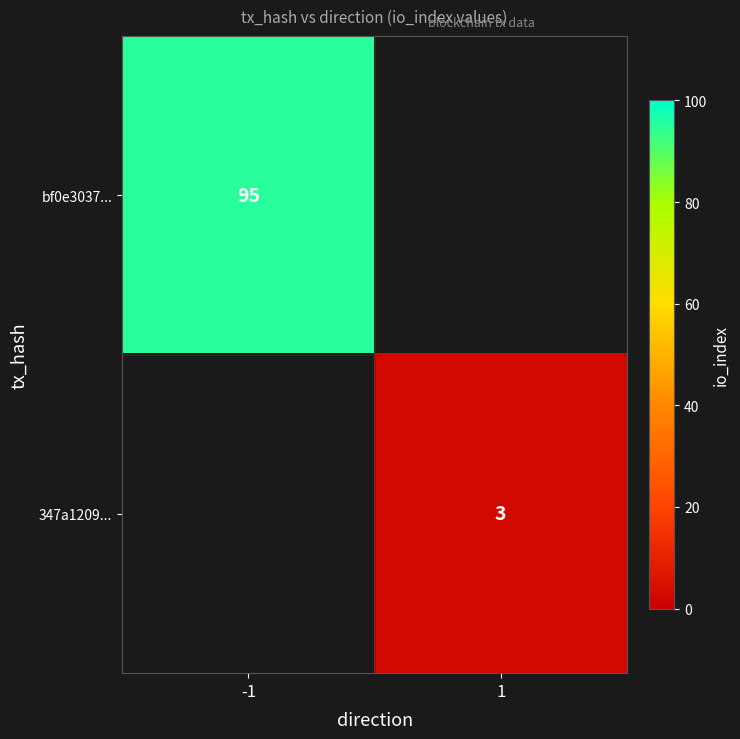

True or false: 347a1209... has a value of 3 at 1.

True